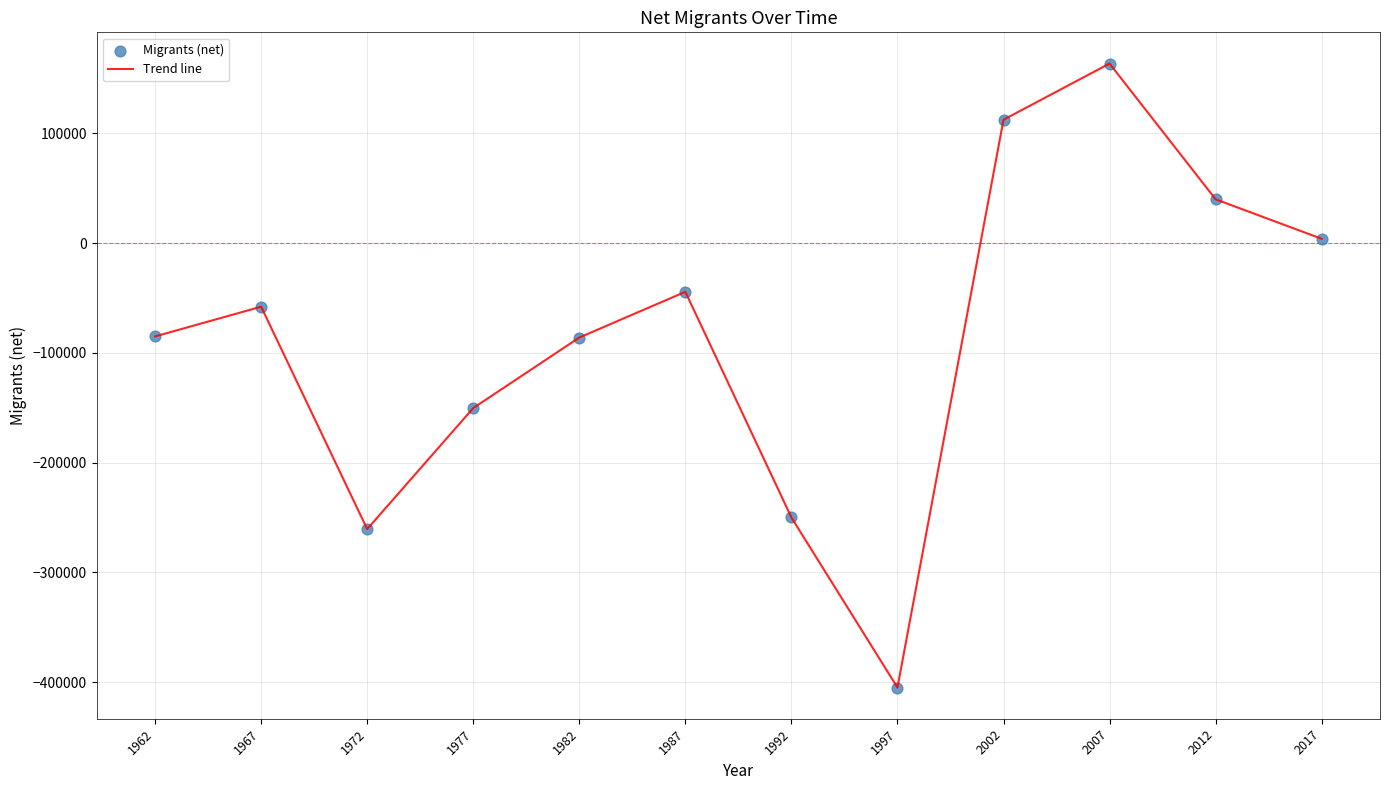

What is the change in value from 1987 to 1992?

-205680